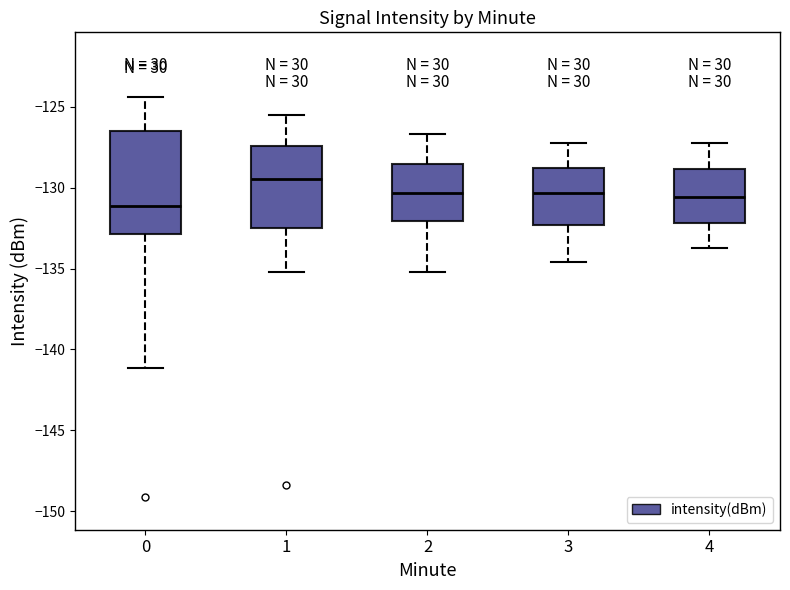

Which box has the lowest median line?

0